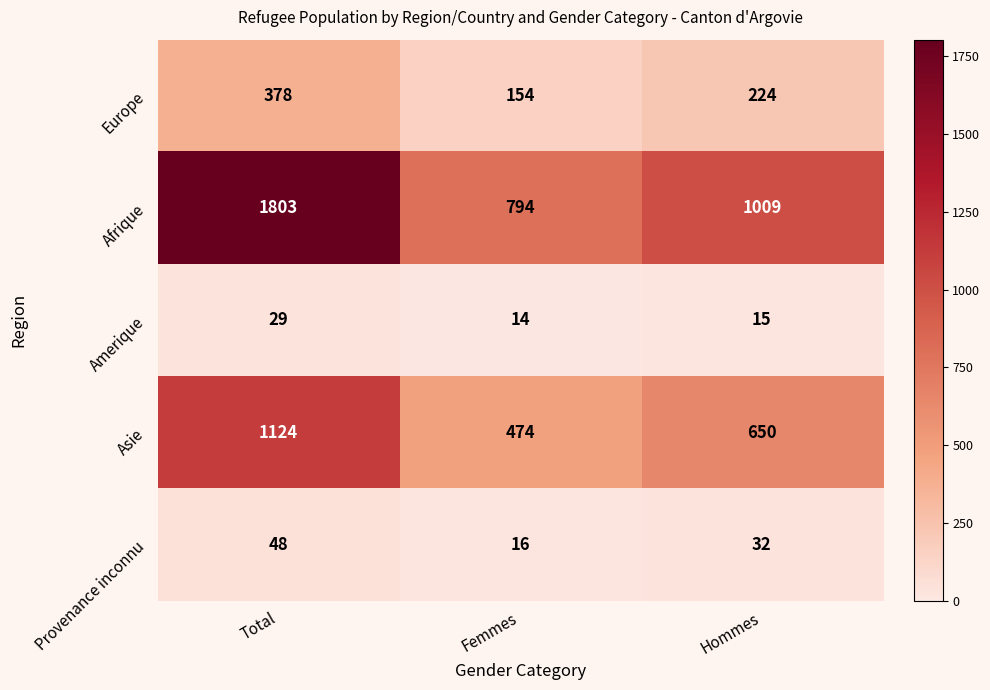

How many series are shown in this chart?

5